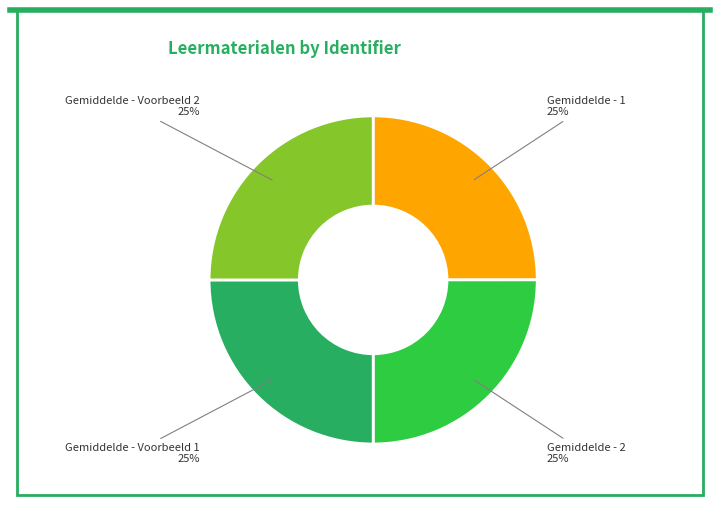

Is there a majority slice in this chart?

No